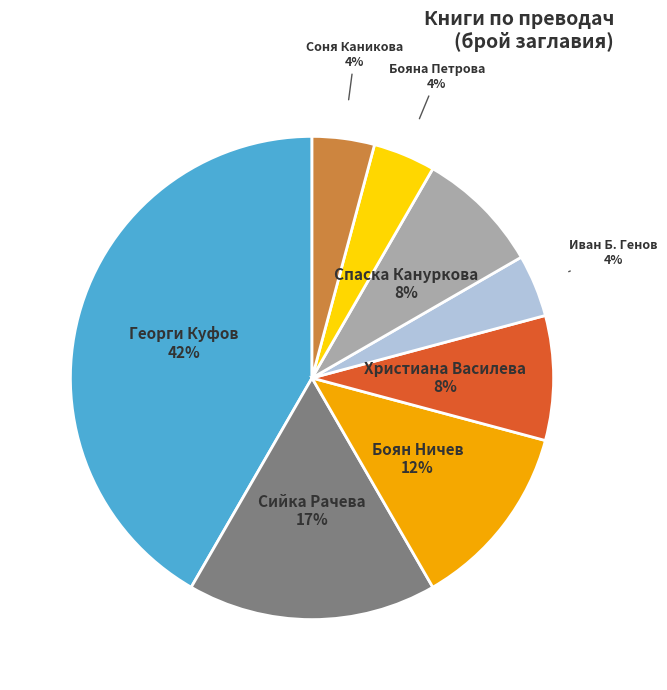

Is there any slice that represents more than half of the pie?

No